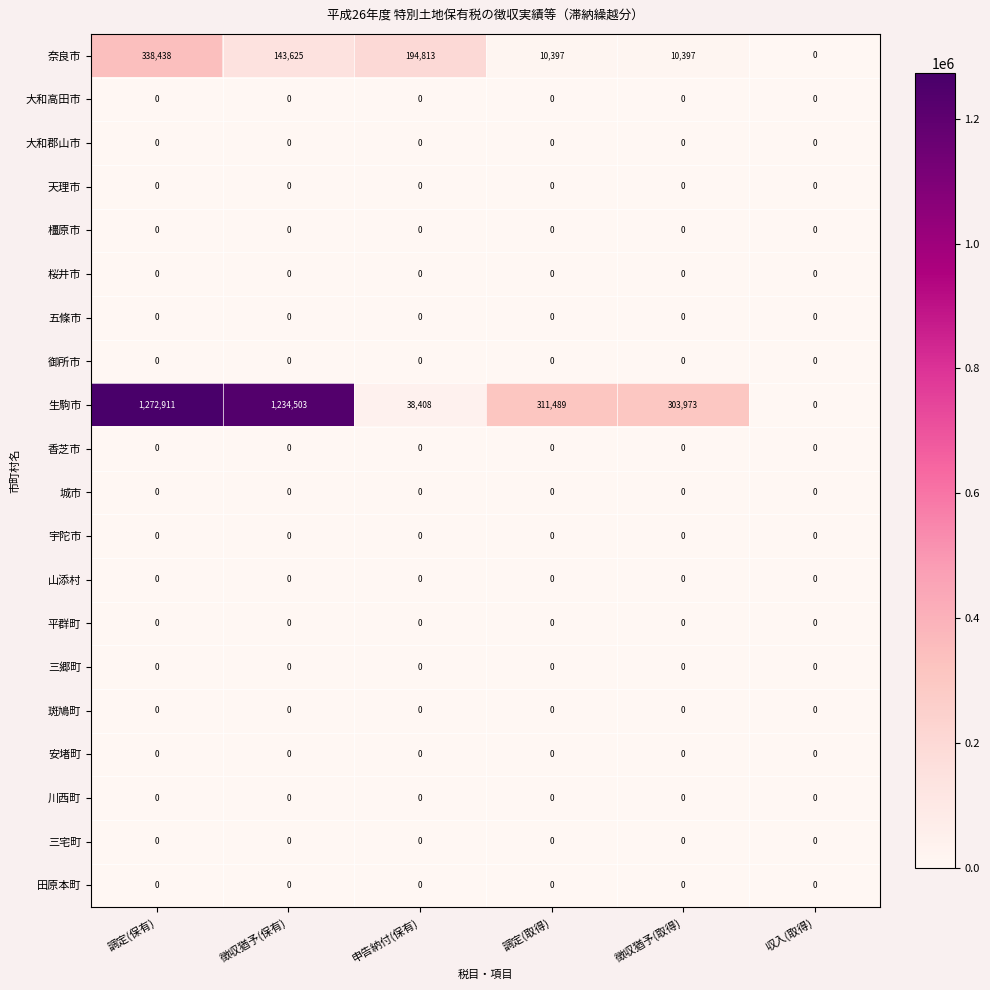

Which series has the widest spread of values?

生駒市